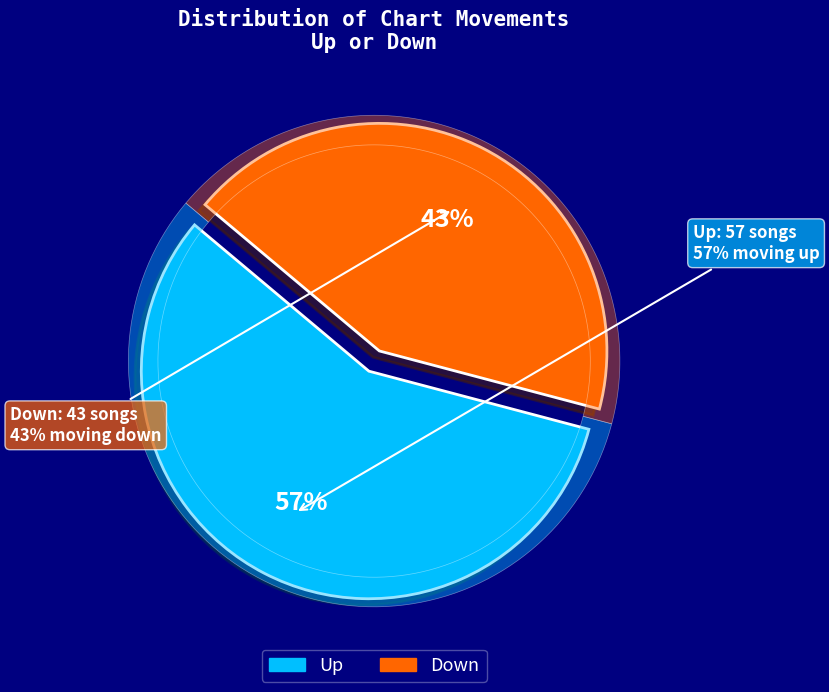

To the nearest percent, what is the combined percentage of Down and Up?

100%